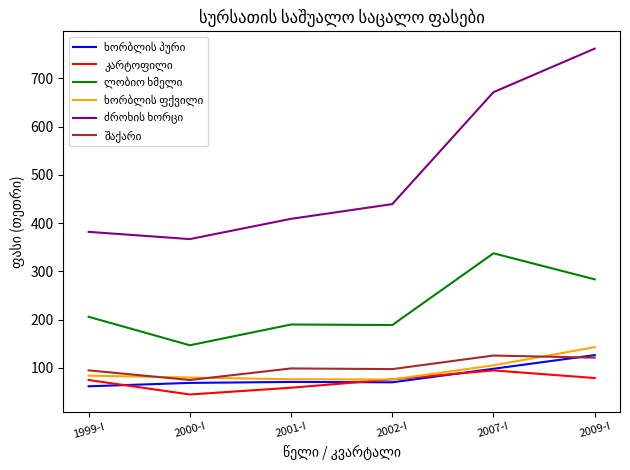

Does the chart display data point markers on the line(s)?

No